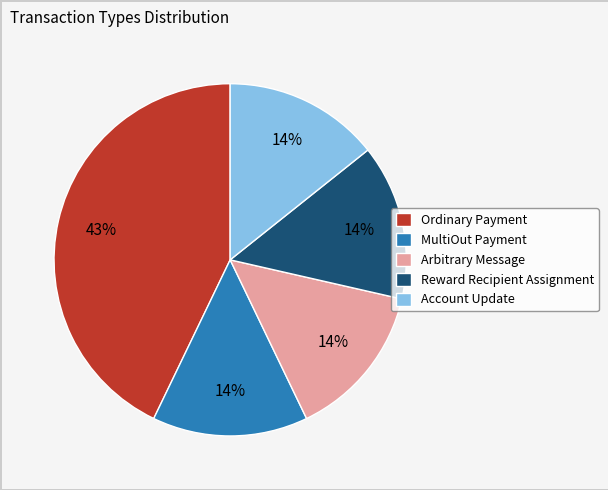

To the nearest percent, what is the difference between the largest and smallest slice percentages?

29%